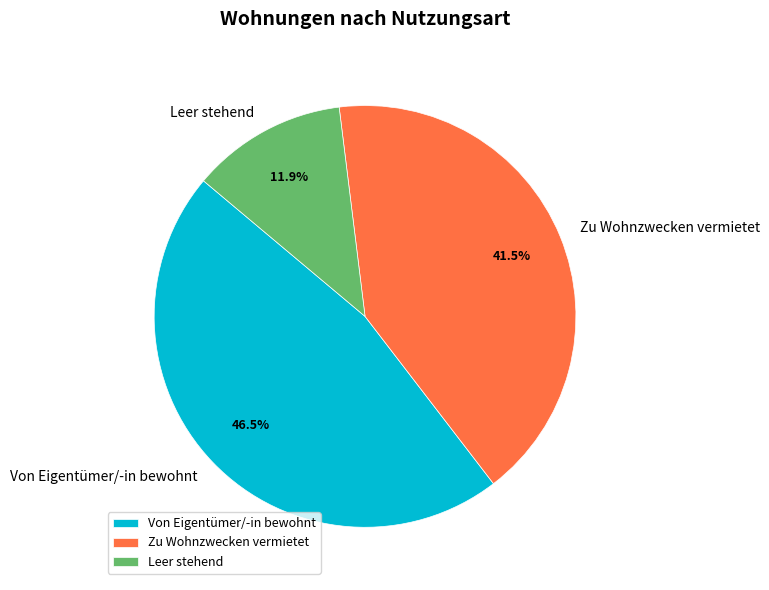

Is it true that Leer stehend is 12% of the pie?

True